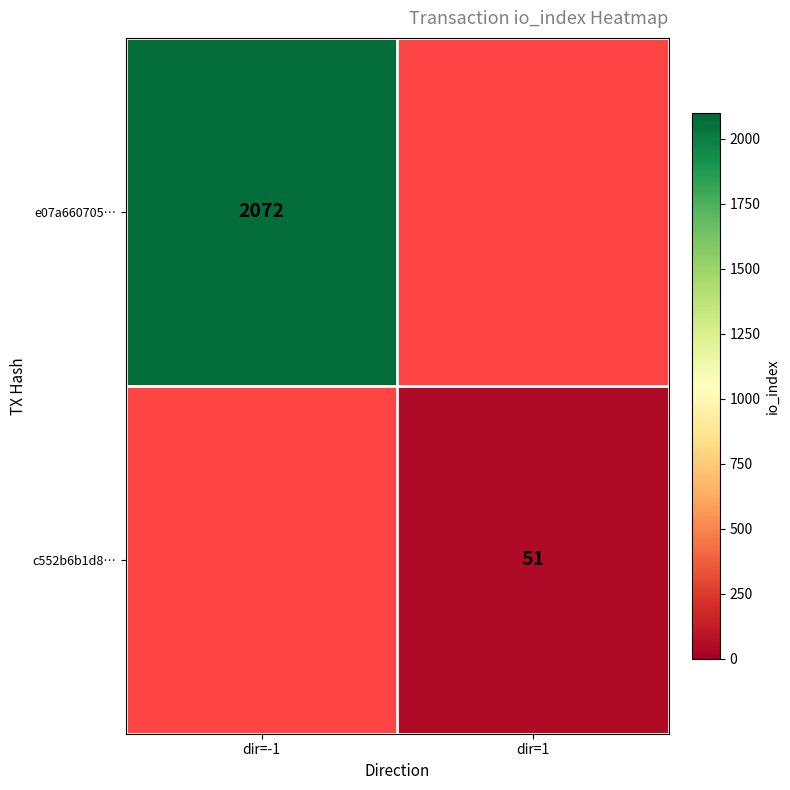

The value of c552b6b1d8… at dir=1 is 51. True or false?

True